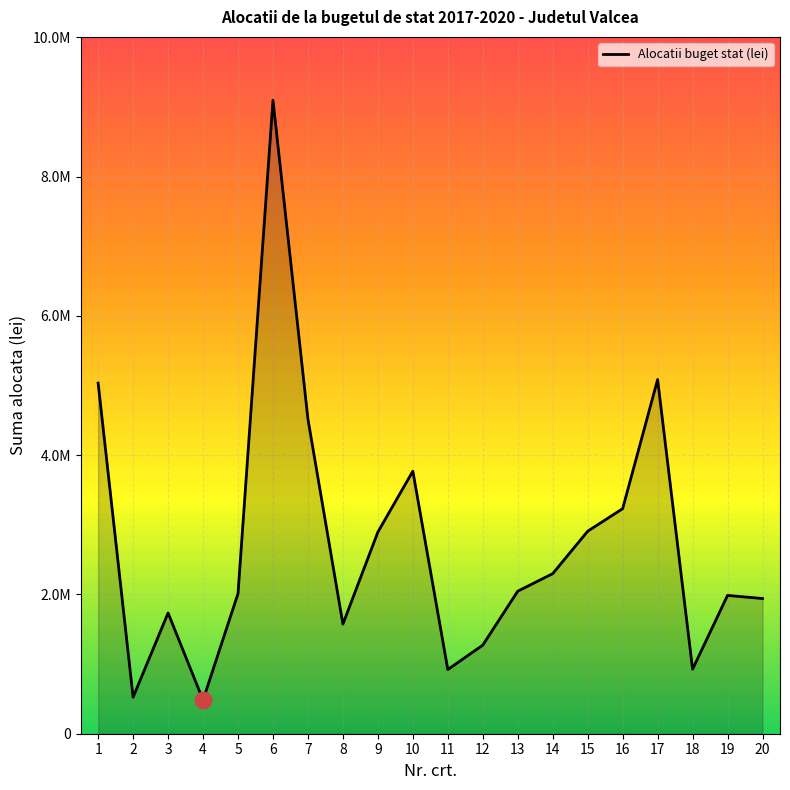

What is the value of the 10th point from the left?

3770080.0